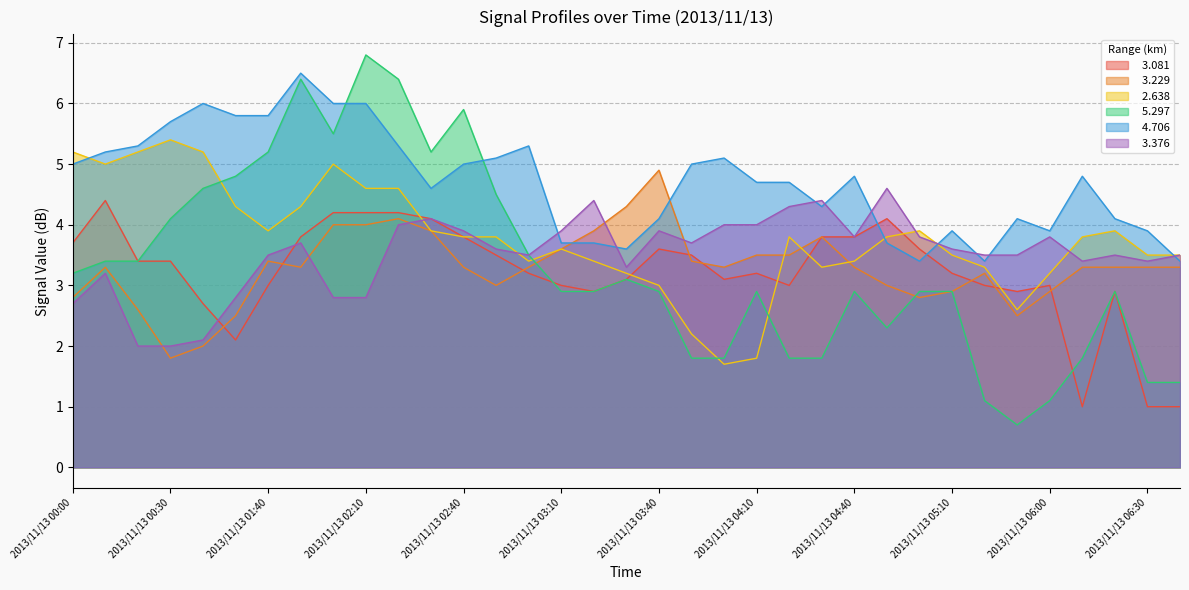

Which label corresponds to the smallest value in the chart?

2013/11/13 05:30